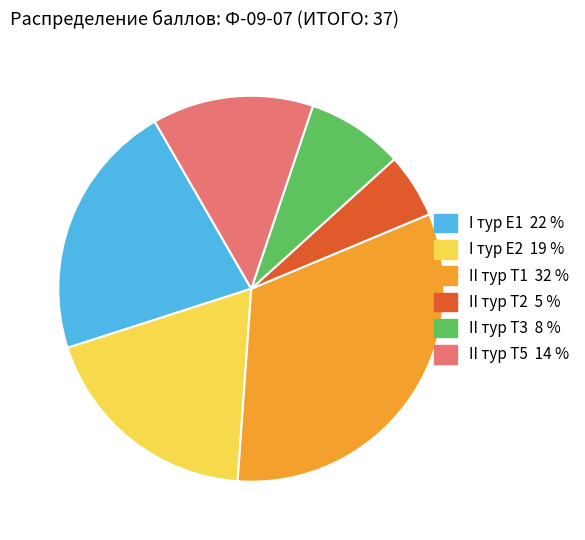

Is there a majority slice in this chart?

No